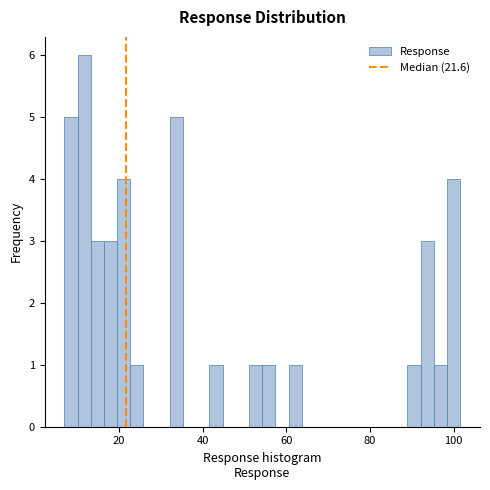

Read against the x-axis, roughly where is the centre of the tallest bar?

12